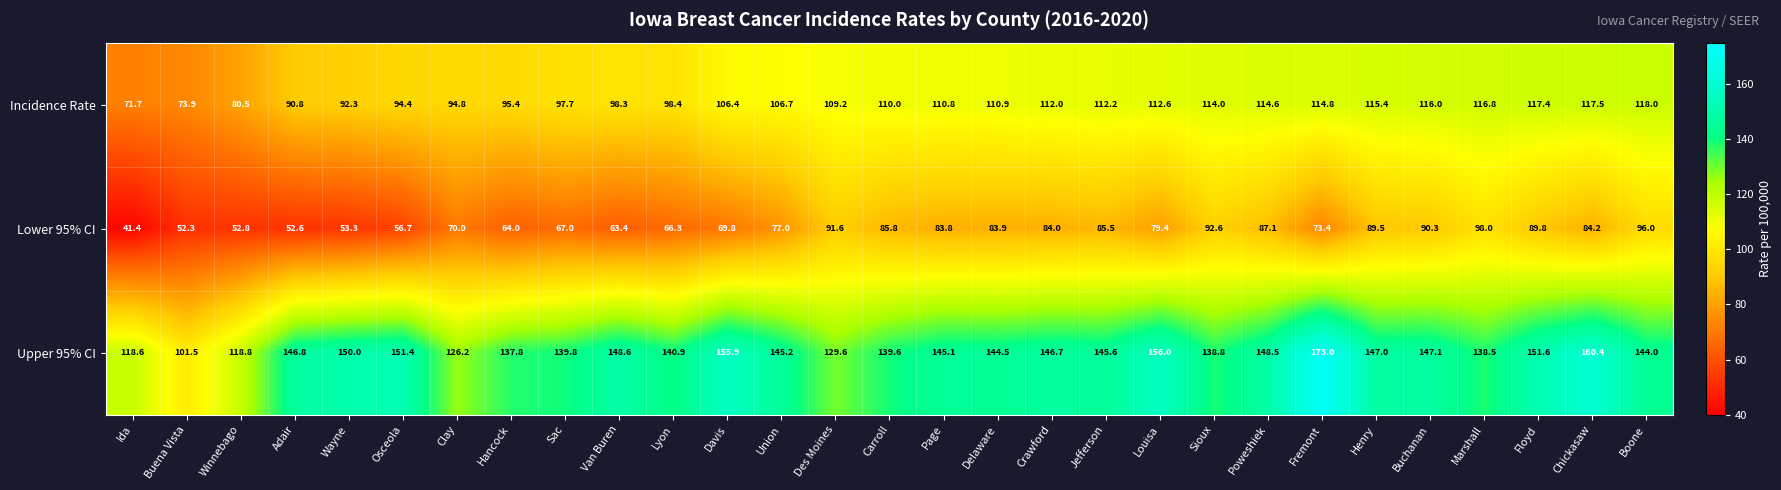

What is the minimum value for Incidence Rate?

71.7